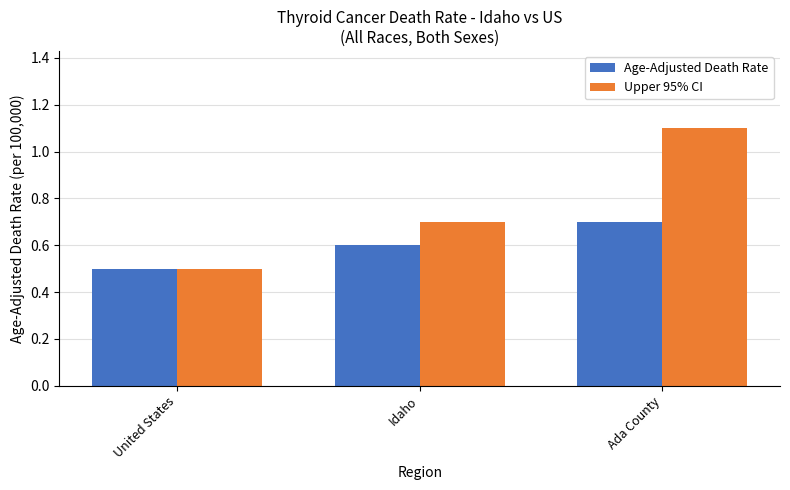

At which label is Age-Adjusted Death Rate closest to 0?

United States